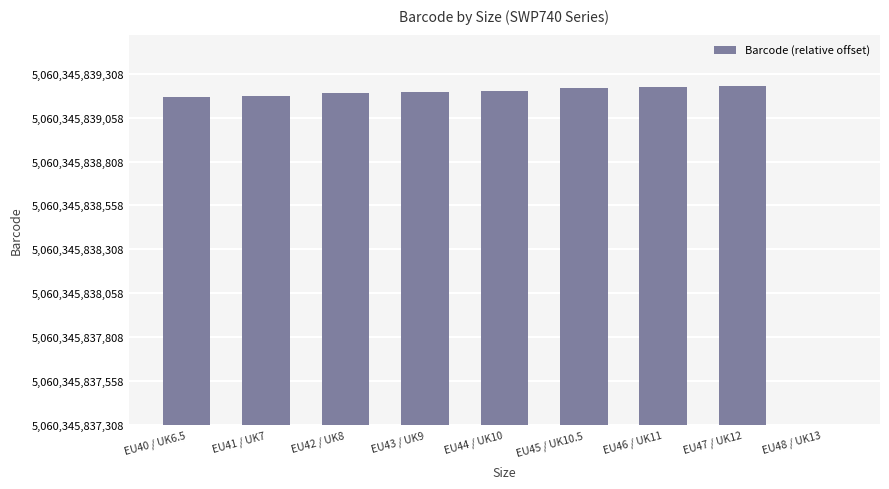

What value does the data have at EU41 / UK7, to the nearest 100?

1900